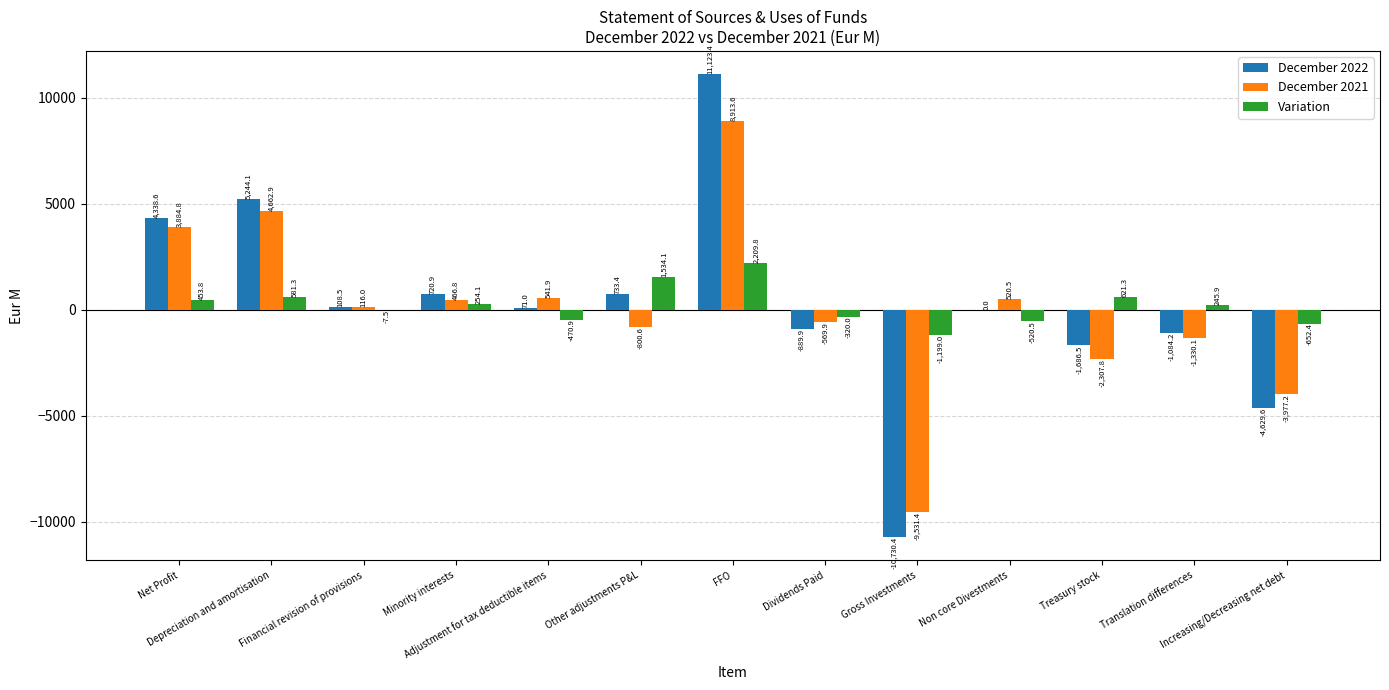

What is the maximum value shown in the chart?

11123.4